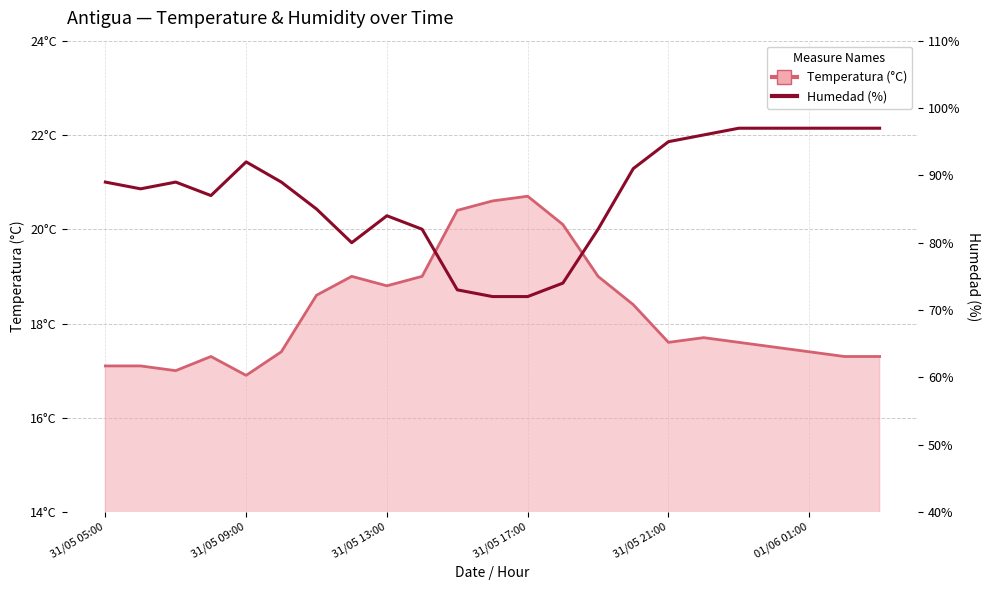

Approximately how many times larger is the value at 31/05 09:00 compared to 01/06 01:00?

0.9